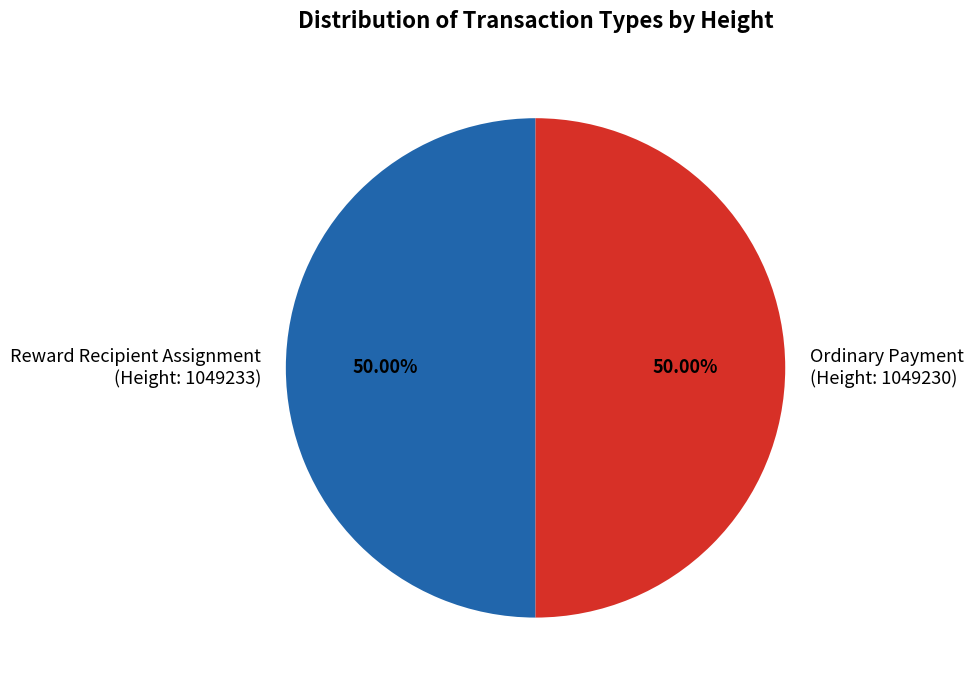

What percentage is the Ordinary Payment slice, to the nearest percent?

50%